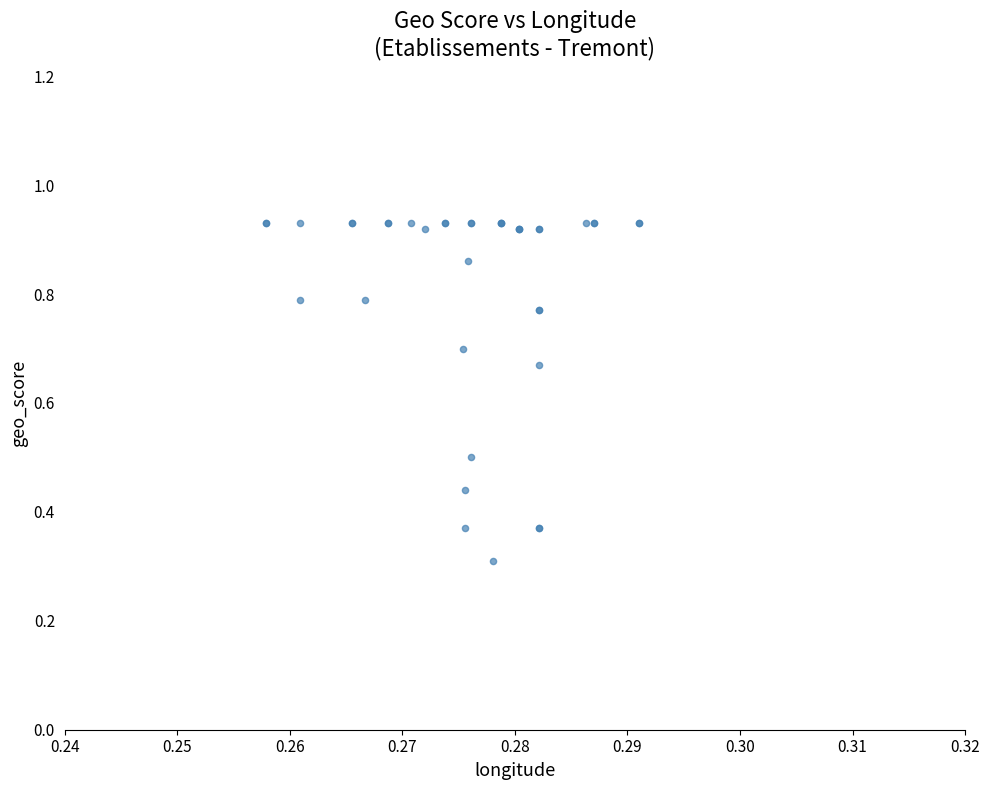

What Y value in the scatter plot is closest to 0?

0.3